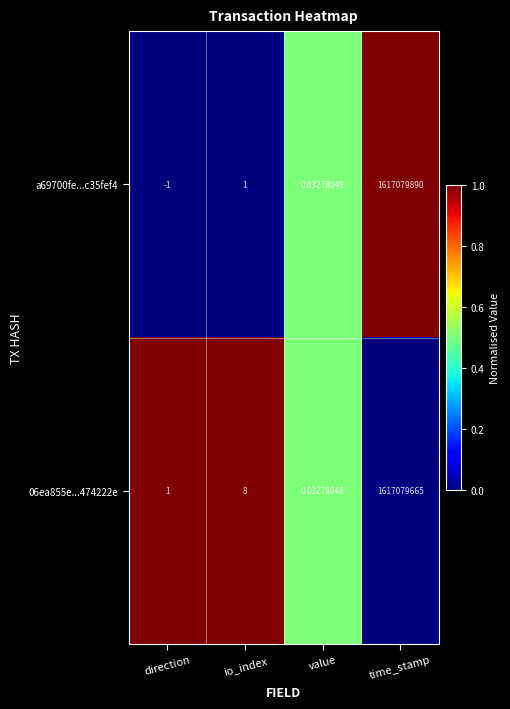

Where is 06ea855e...474222e nearest to the value 808539832?

io_index